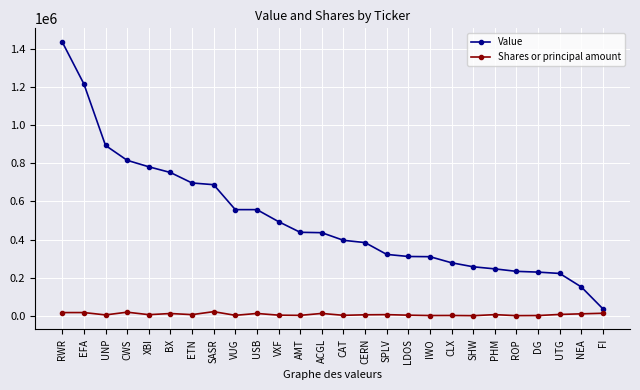

What is the value of the Value point at the 19th from the left?

278000